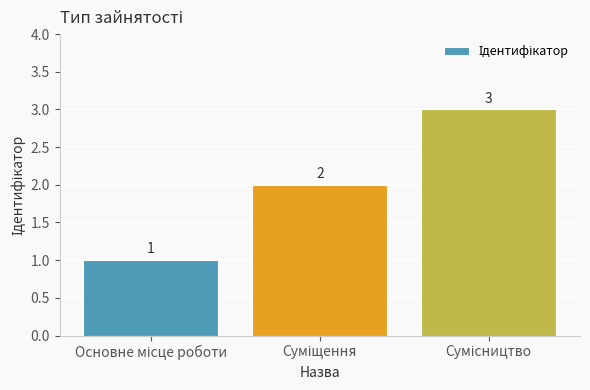

What is the value of the 2nd bar from the left?

2